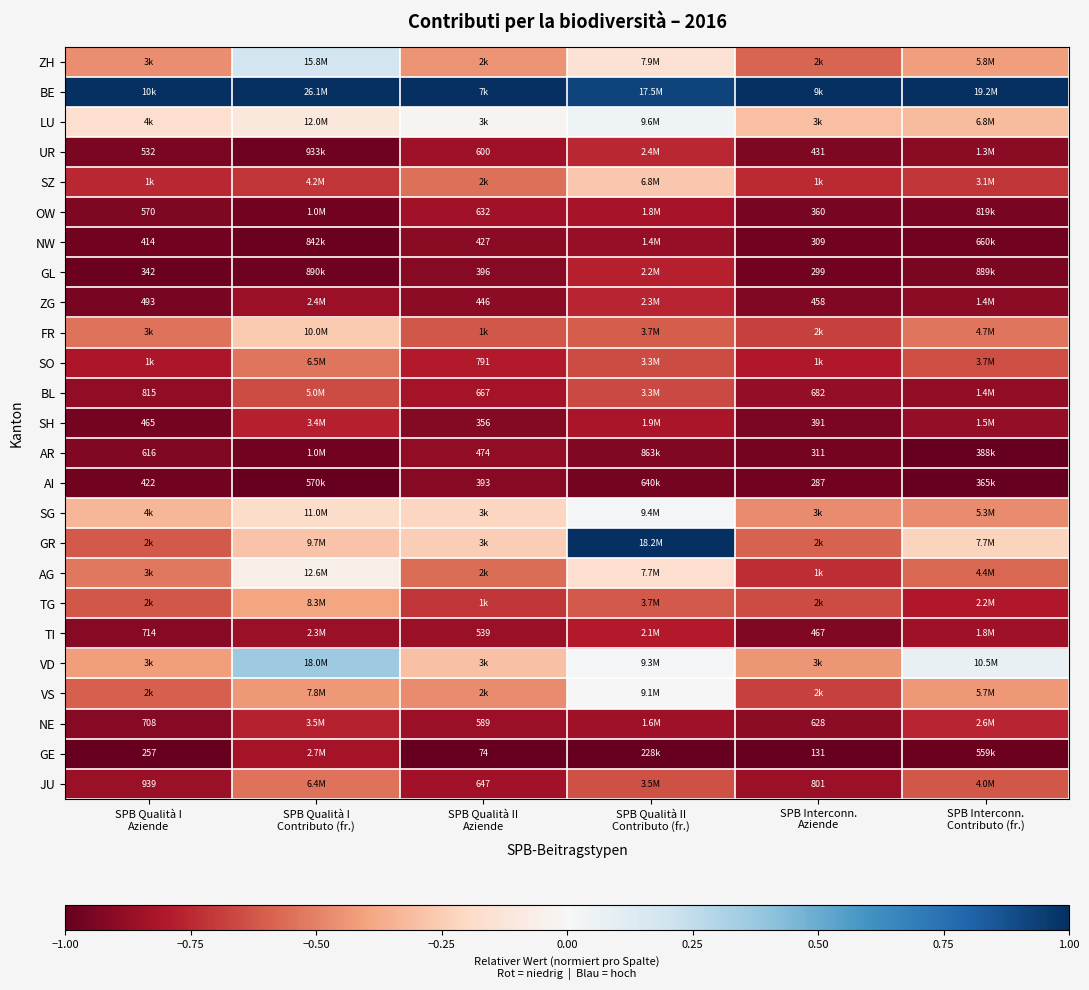

List the series in order of their peak value, lowest first.

AI, AR, NW, GE, OW, TI, SH, GL, ZG, NE, UR, BL, JU, SO, TG, SZ, FR, AG, VS, SG, LU, ZH, VD, BE, GR